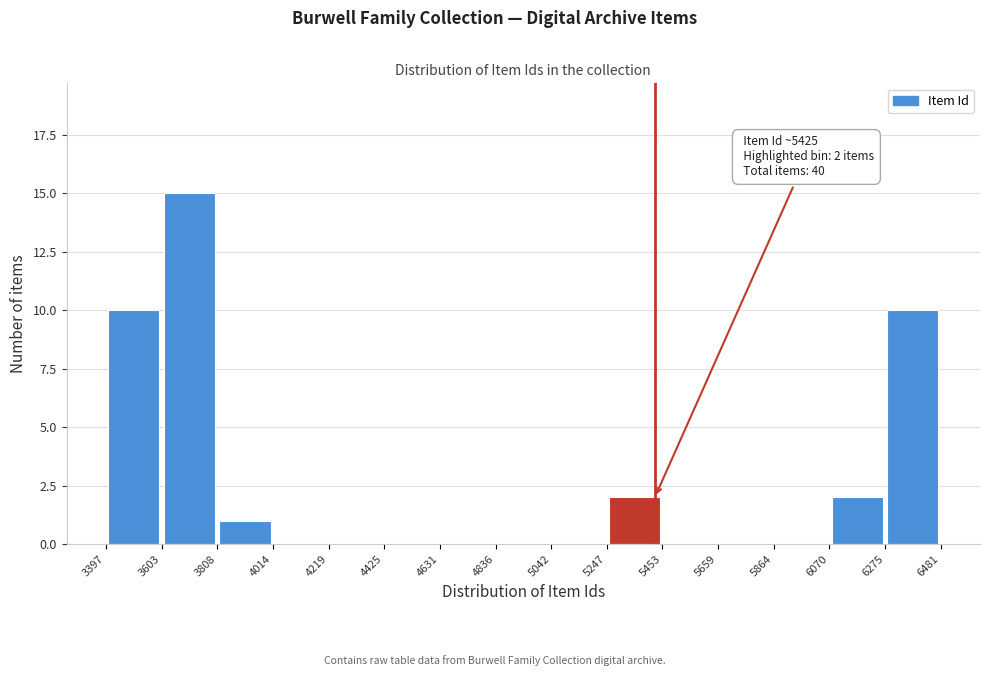

Over which range of the x-axis is the bar tallest?

3603 to 3808